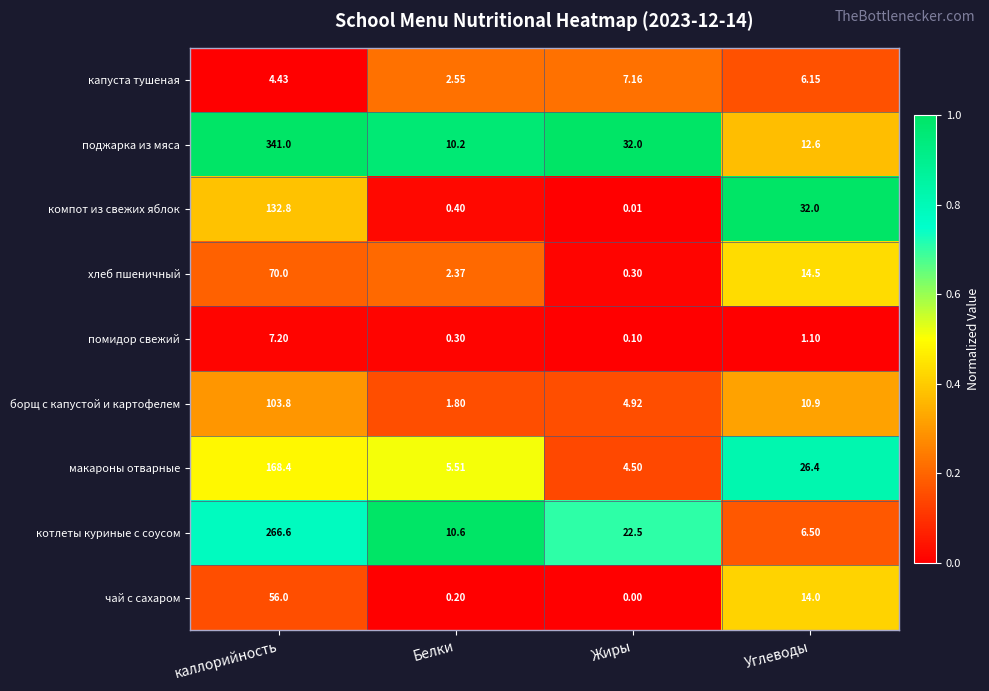

Which series has the widest spread of values?

поджарка из мяса